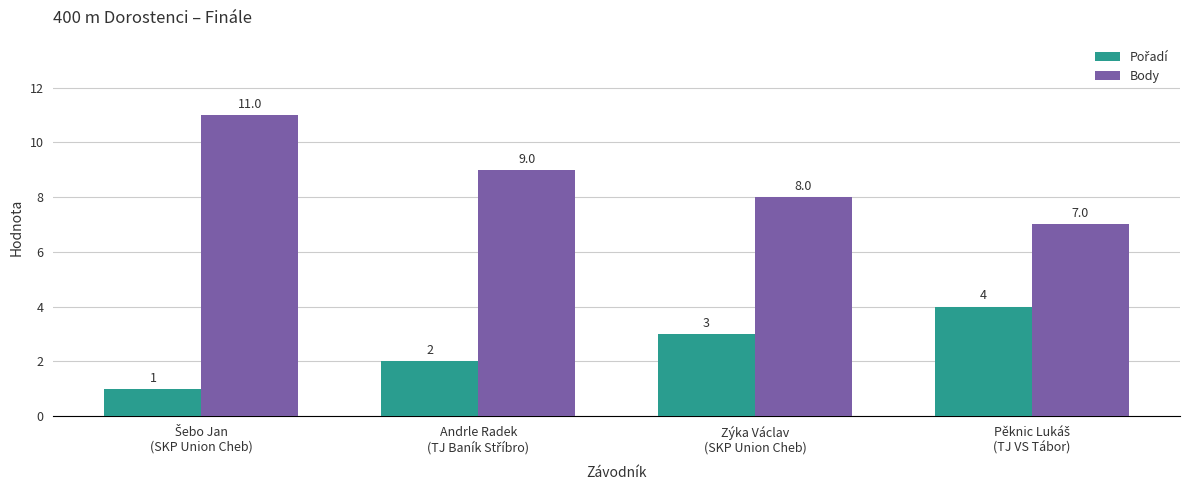

At how many categories does at least one series exceed 5?

4